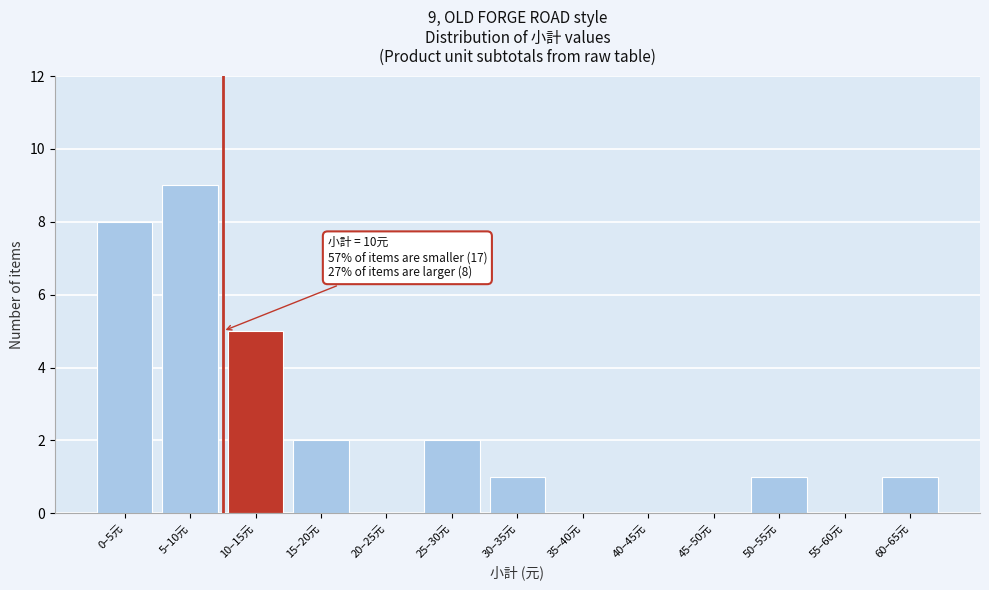

Reading left to right, what are all the values shown in this chart?

0–5元=8	5–10元=9	10–15元=5	15–20元=2	20–25元=0	25–30元=2	30–35元=1	35–40元=0	40–45元=0	45–50元=0	50–55元=1	55–60元=0	60–65元=1